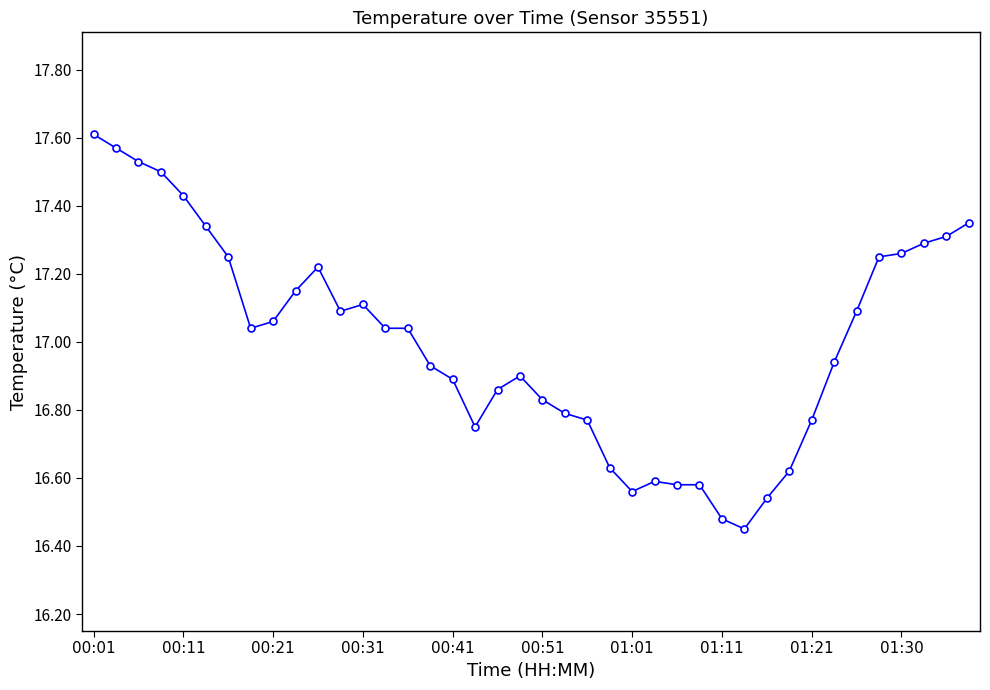

What is the sum of all values?

680.0